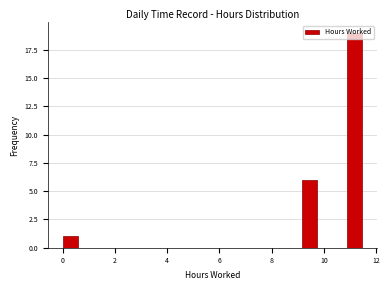

Around what value on the x-axis is the tallest bar? Give the approximate position of its centre, as read against the axis.

11.2